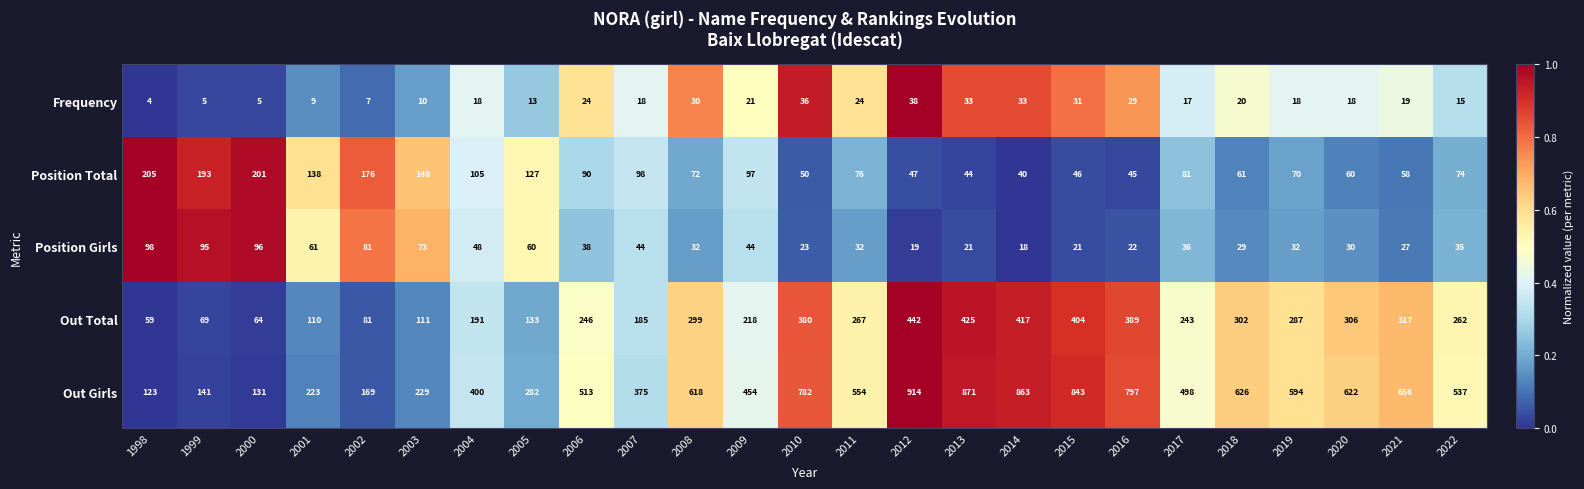

Rank the series by their maximum value, from highest to lowest.

Out Girls, Out Total, Position Total, Position Girls, Frequency